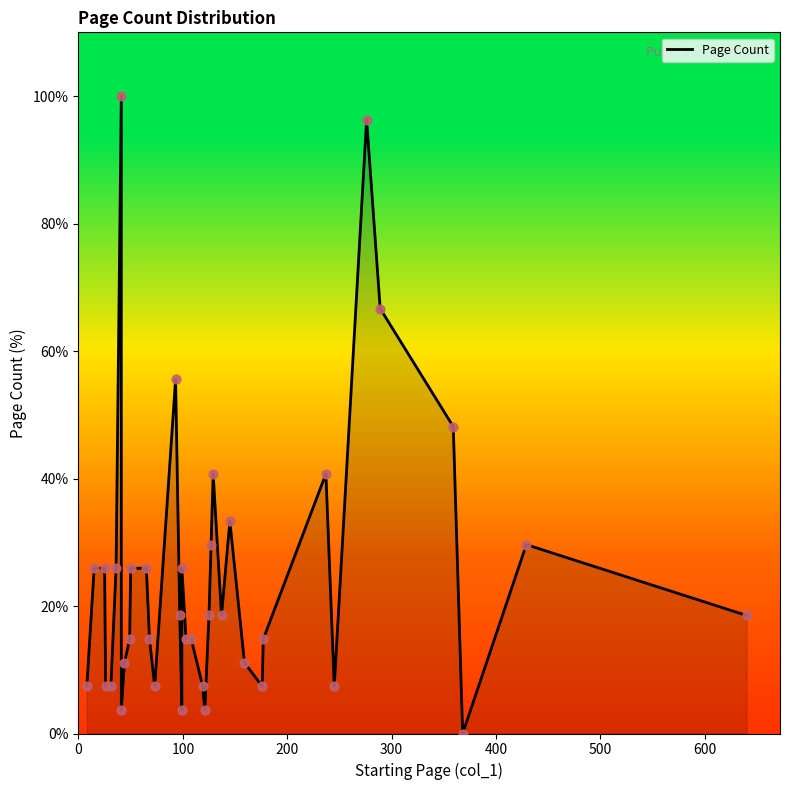

What is the ratio of the value at 0 to the value at 200?

0.3